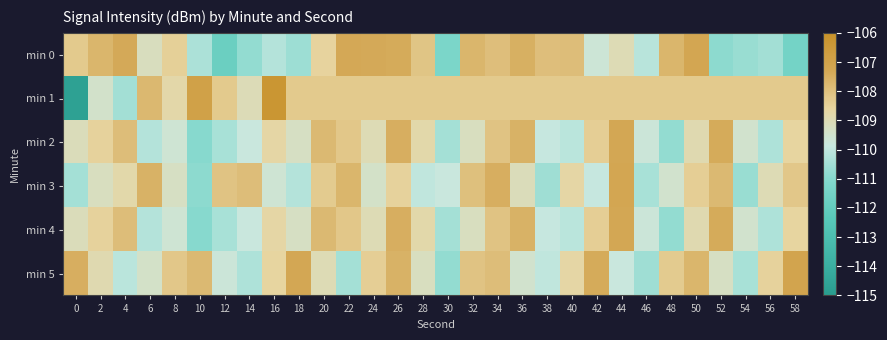

What is the spread (max minus min) of values at 8?

1.4